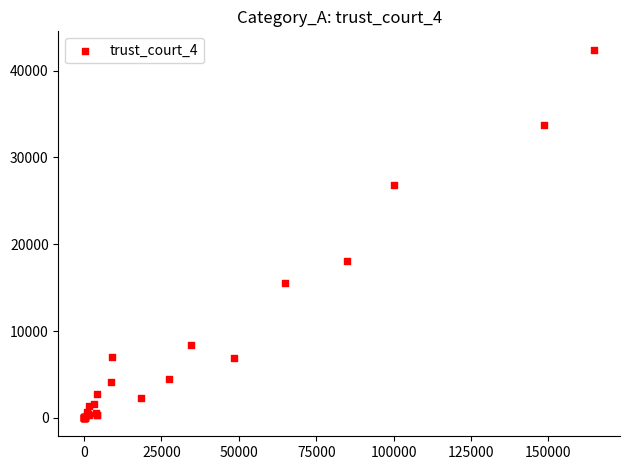

What Y value in the scatter plot is closest to 21205?

18049